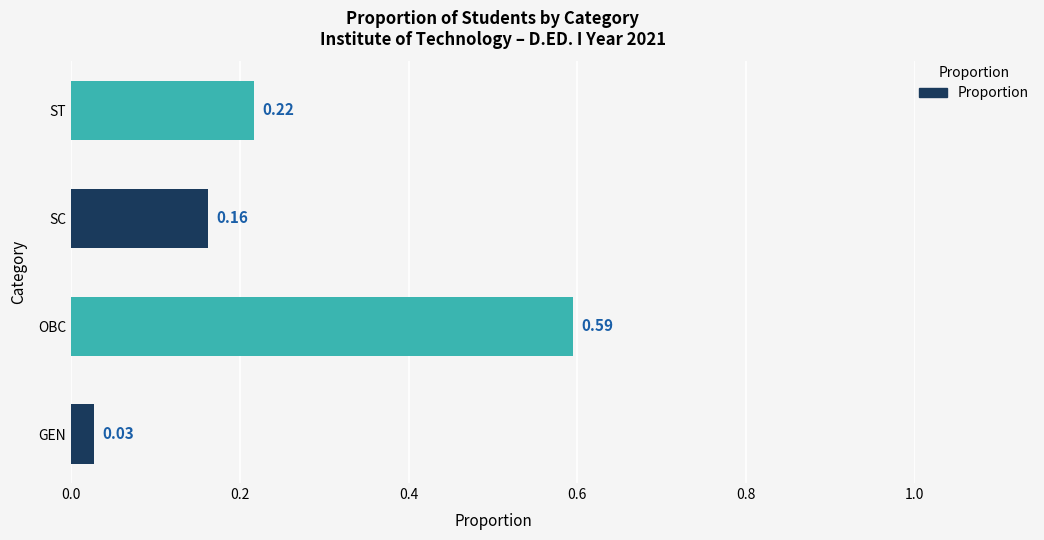

List the labels in order of value, largest first.

OBC, ST, SC, GEN